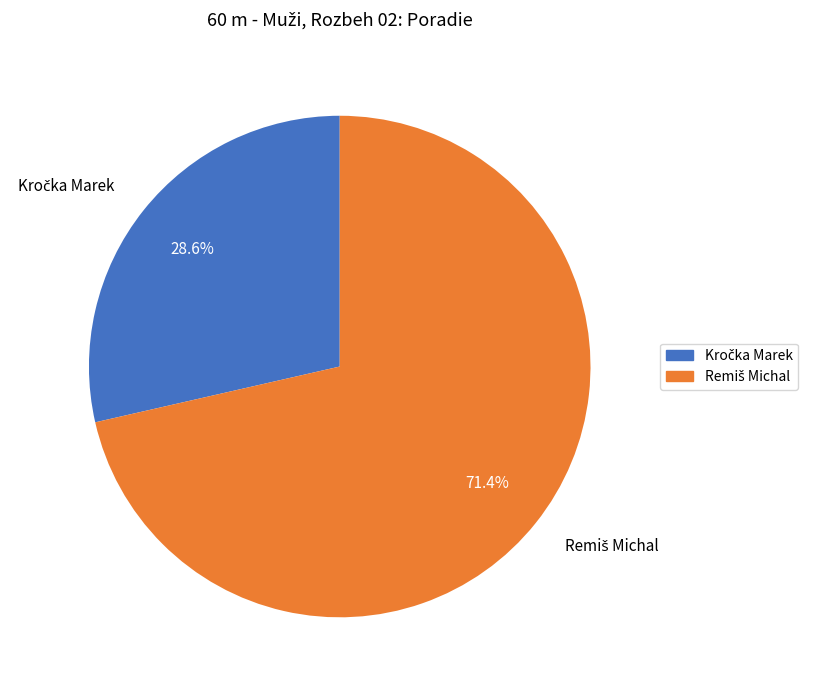

Is there a majority slice in this chart?

Yes